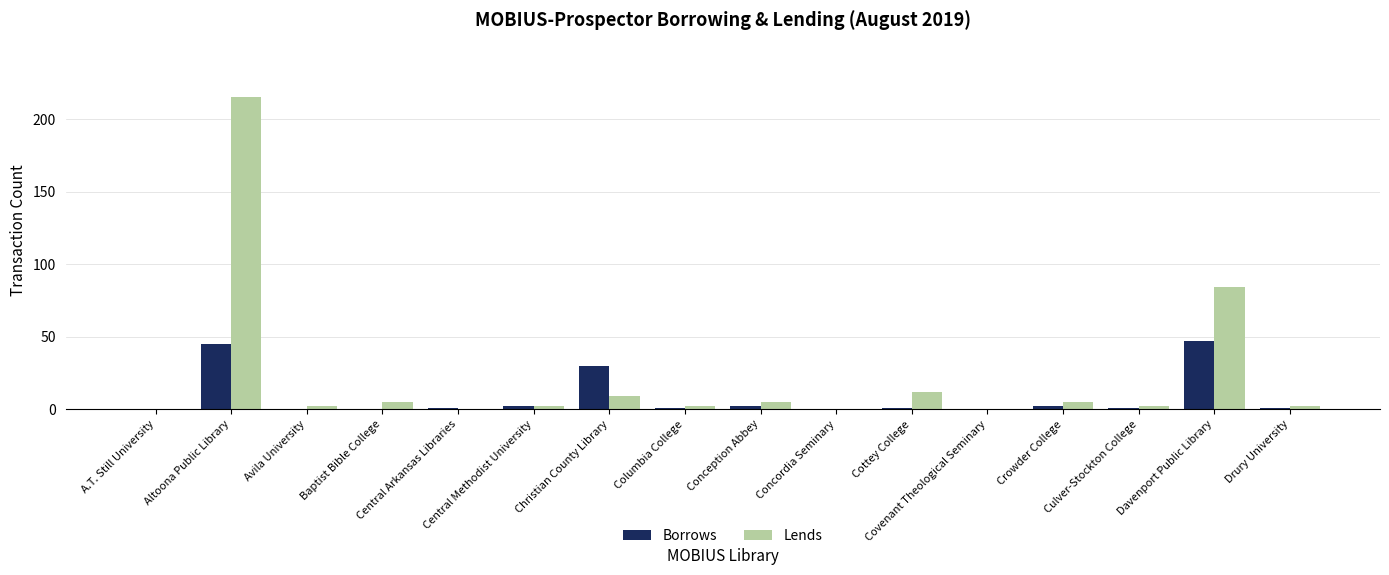

At which label does Borrows first exceed 1?

Altoona Public Library